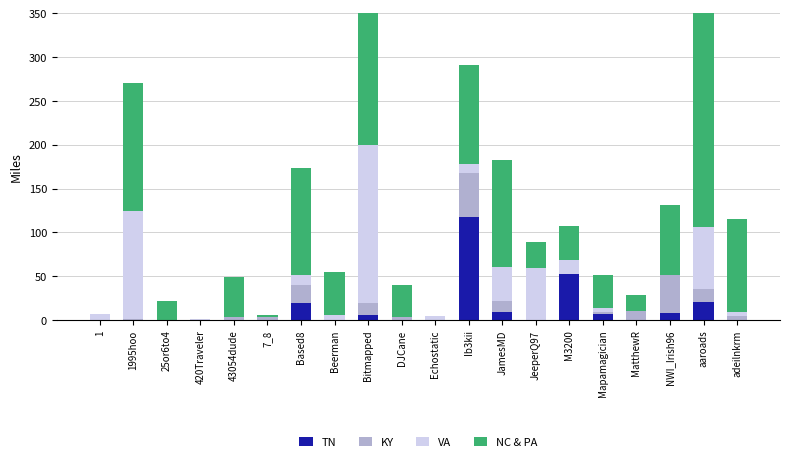

The value of VA at NWI_Irish96 is 0.5. True or false?

False